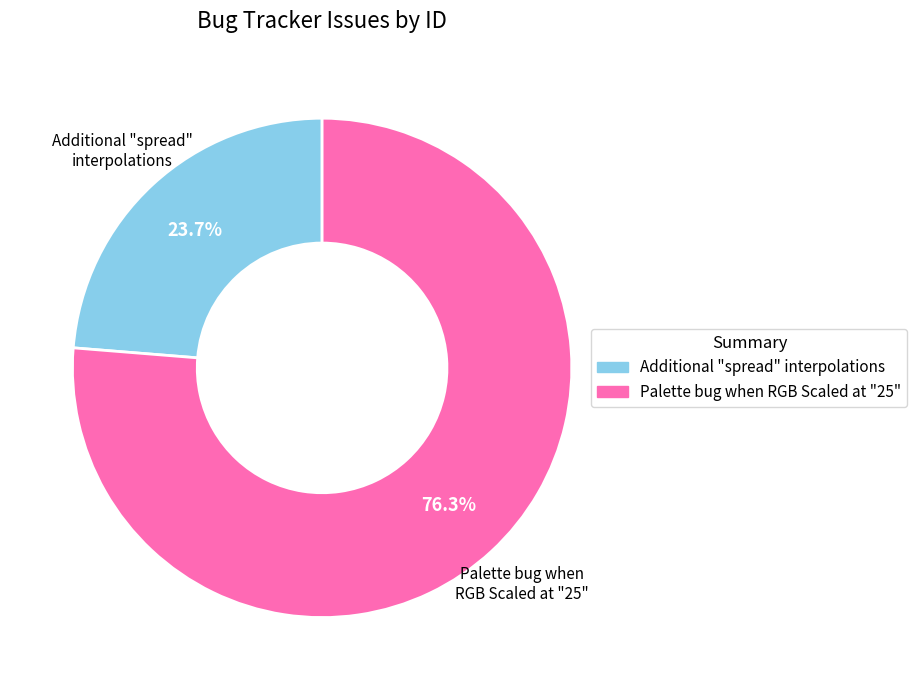

Is it true that Palette bug when RGB Scaled at "25" is 76% of the pie?

True